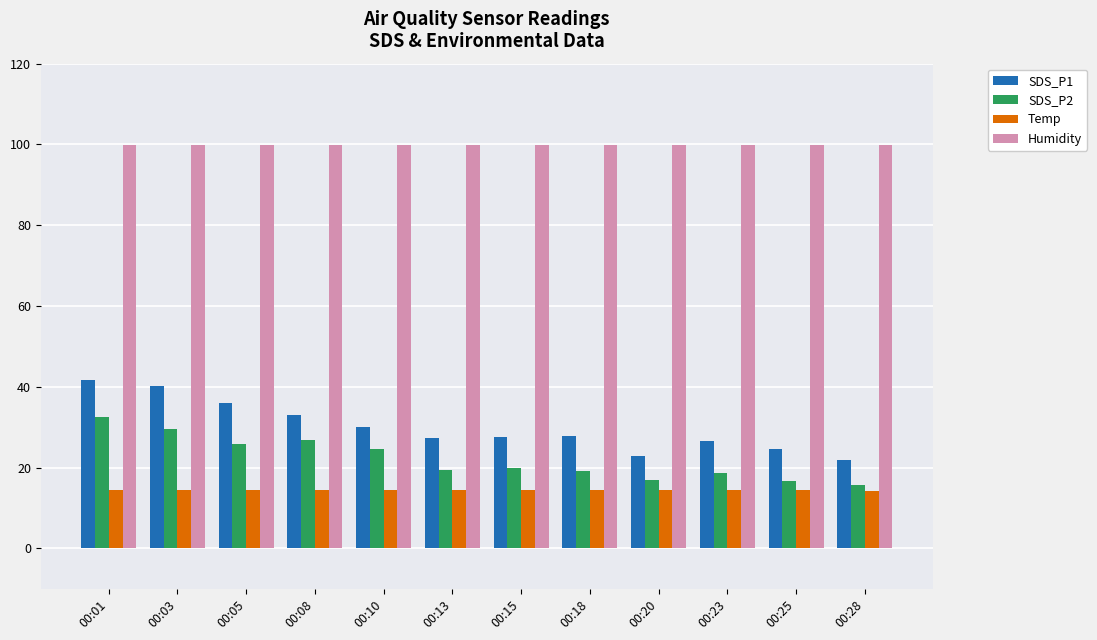

True or false: Temp has a value of 14.5 at 00:08.

True